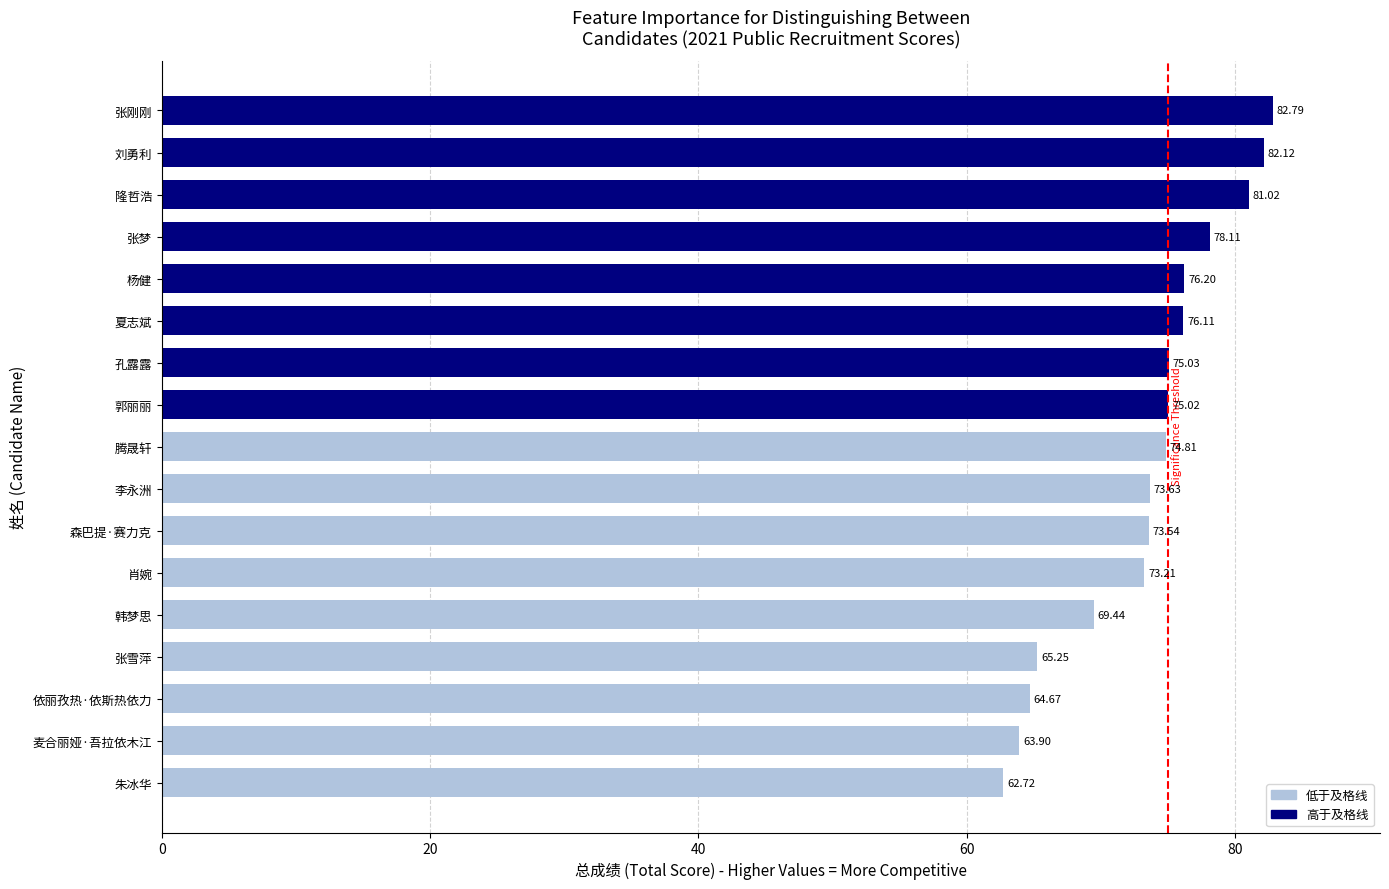

Approximately how many times larger is the value at 郭丽丽 compared to 张梦?

1.0